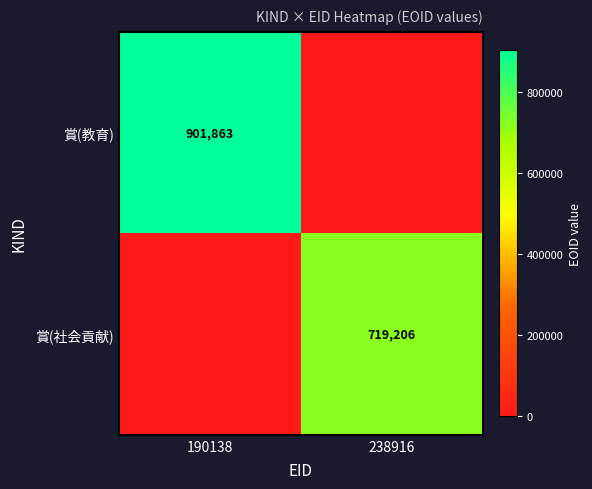

The 賞(社会貢献) series shows 284515 at 238916. True or false?

False